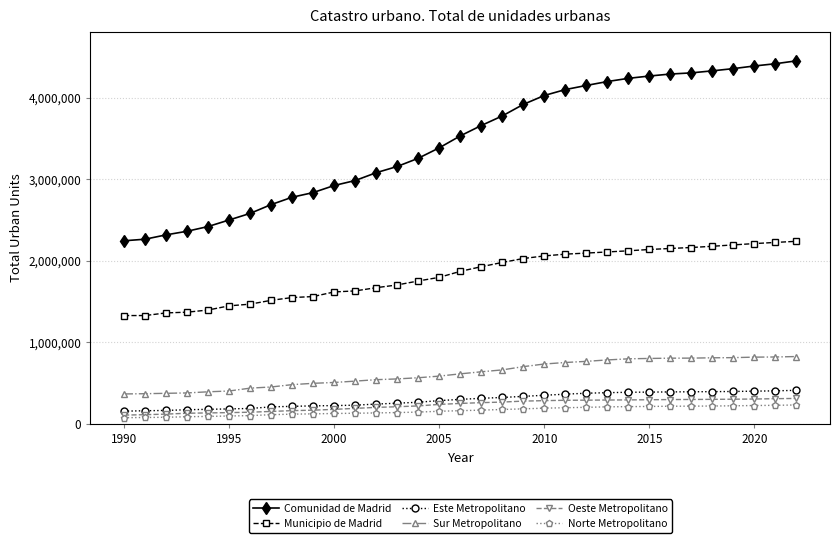

At how many categories does at least one series exceed 3478405?

17